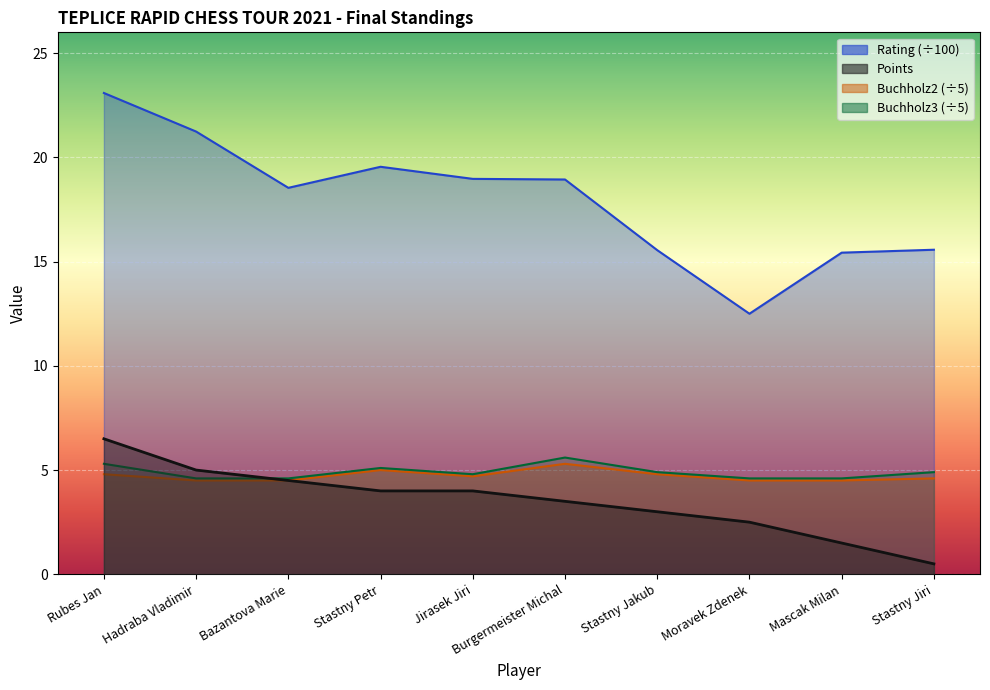

Which series has the widest spread of values?

Rating (÷100)